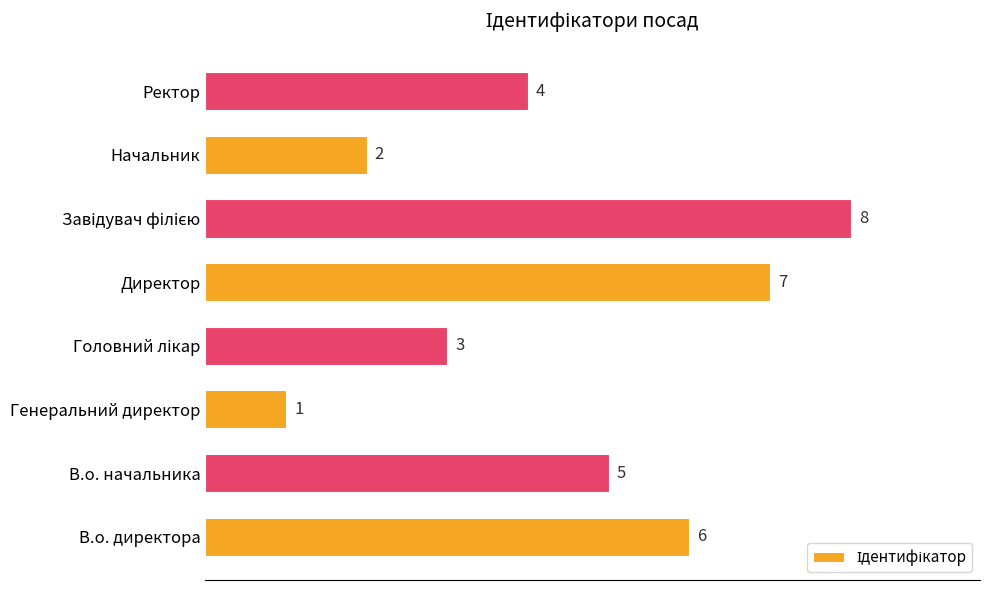

What is the ratio of the value at Директор to the value at В.о. директора?

1.2